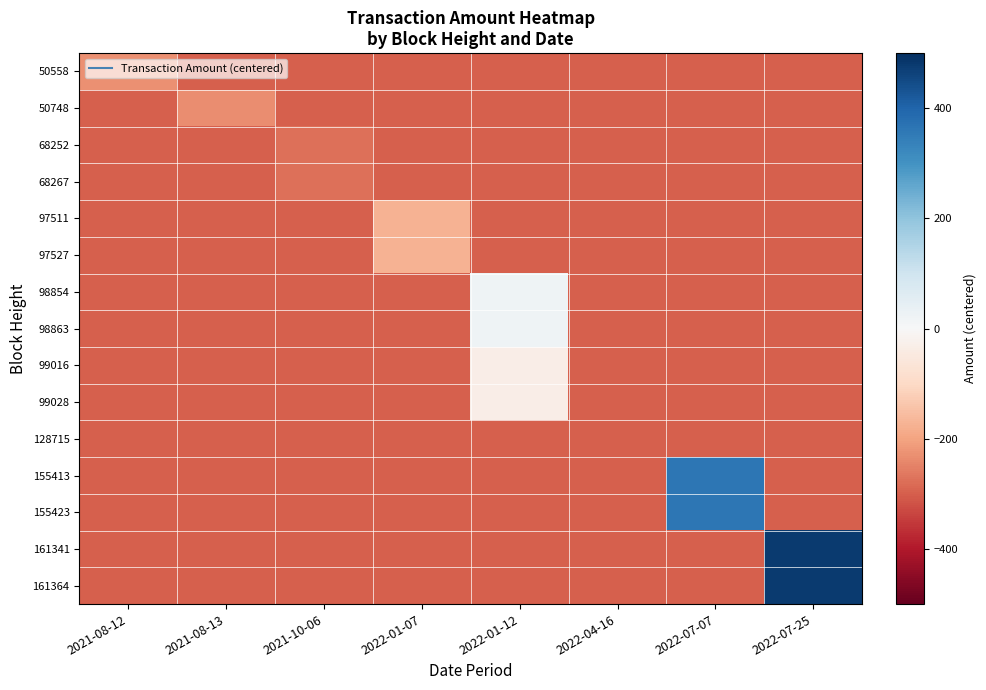

Which has a higher value, 2022-07-07 or 2021-08-13?

2022-07-07